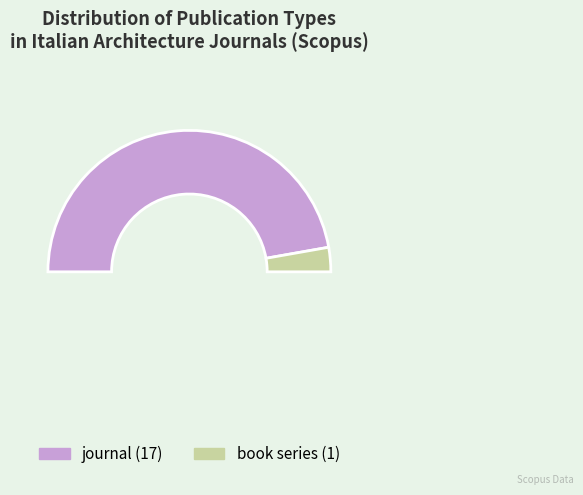

Rank the categories by value from lowest to highest.

book series, journal